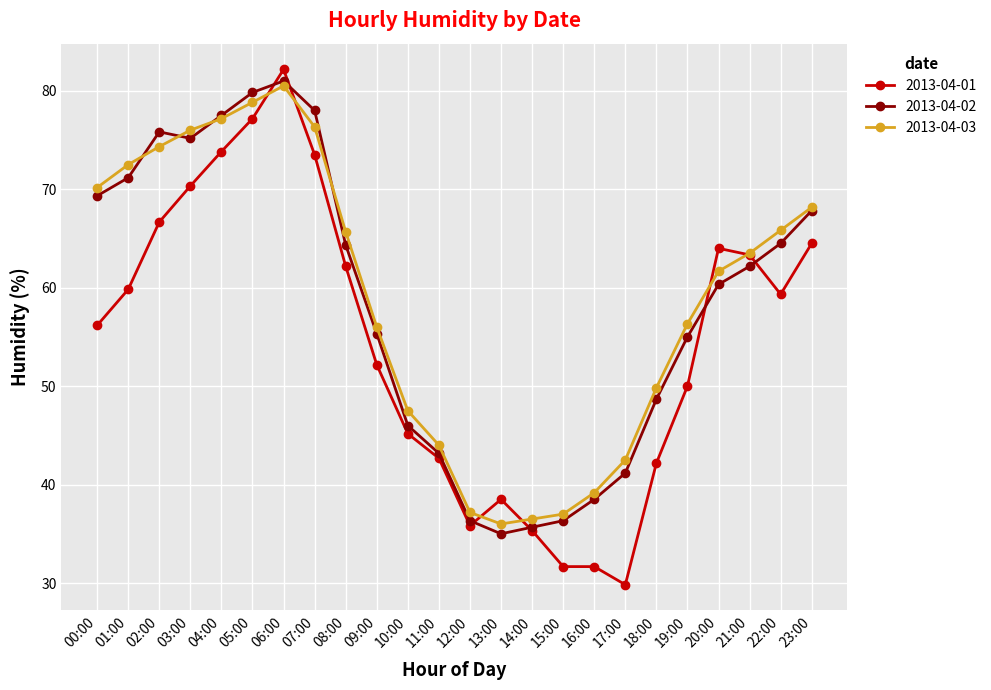

True or false: 2013-04-03 and 2013-04-02 intersect in this chart.

True